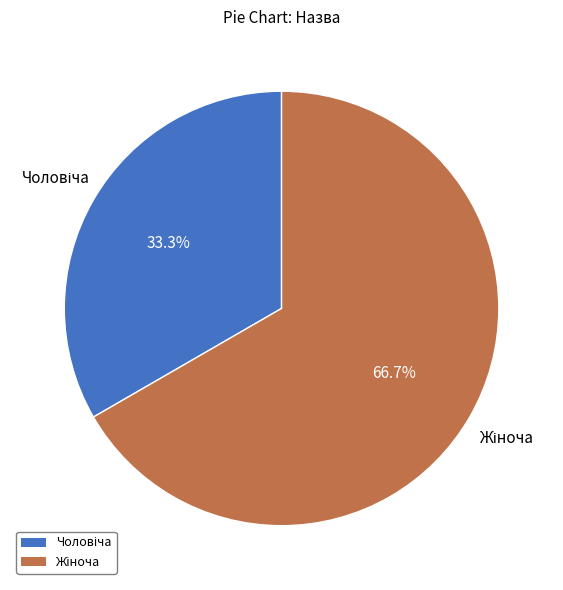

What is the smallest slice in the pie chart?

Чоловіча